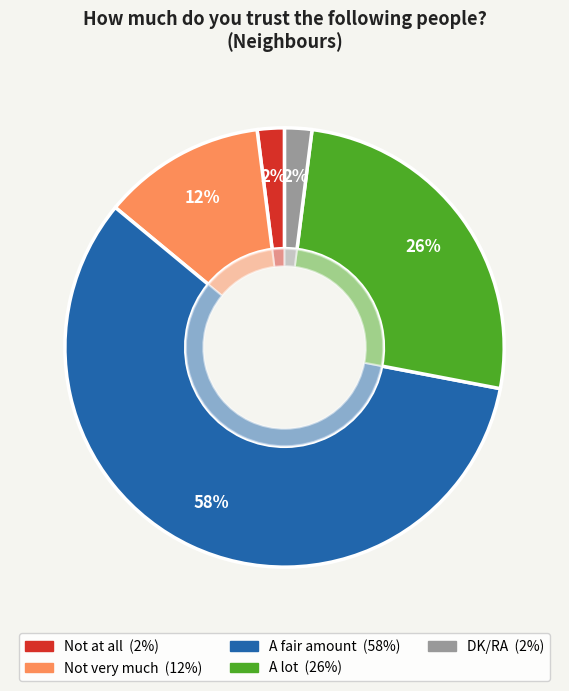

Approximately how many times larger is the value at Not at all compared to Not very much?

0.2